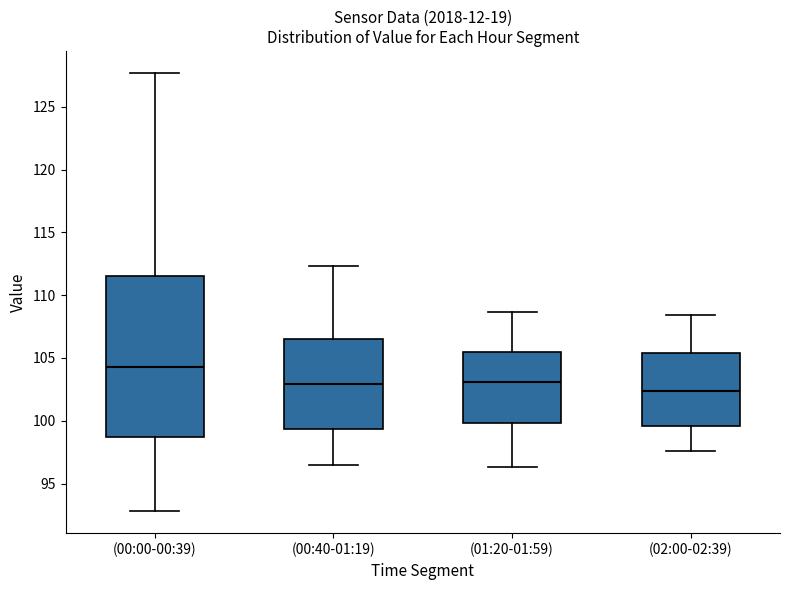

Reading left to right, transcribe this box plot: for each box, give where its median line is, the range the box spans, and where its two whiskers end, as read against the y-axis. The values are not printed on the chart, so give them approximately, as read against the axis.

(00:00-00:39): median 104.5, box 99.0 to 111.5, whiskers 93.0 to 127.5
(00:40-01:19): median 103.0, box 99.5 to 106.5, whiskers 96.5 to 112.5
(01:20-01:59): median 103.0, box 100.0 to 105.5, whiskers 96.5 to 108.5
(02:00-02:39): median 102.5, box 99.5 to 105.5, whiskers 97.5 to 108.5